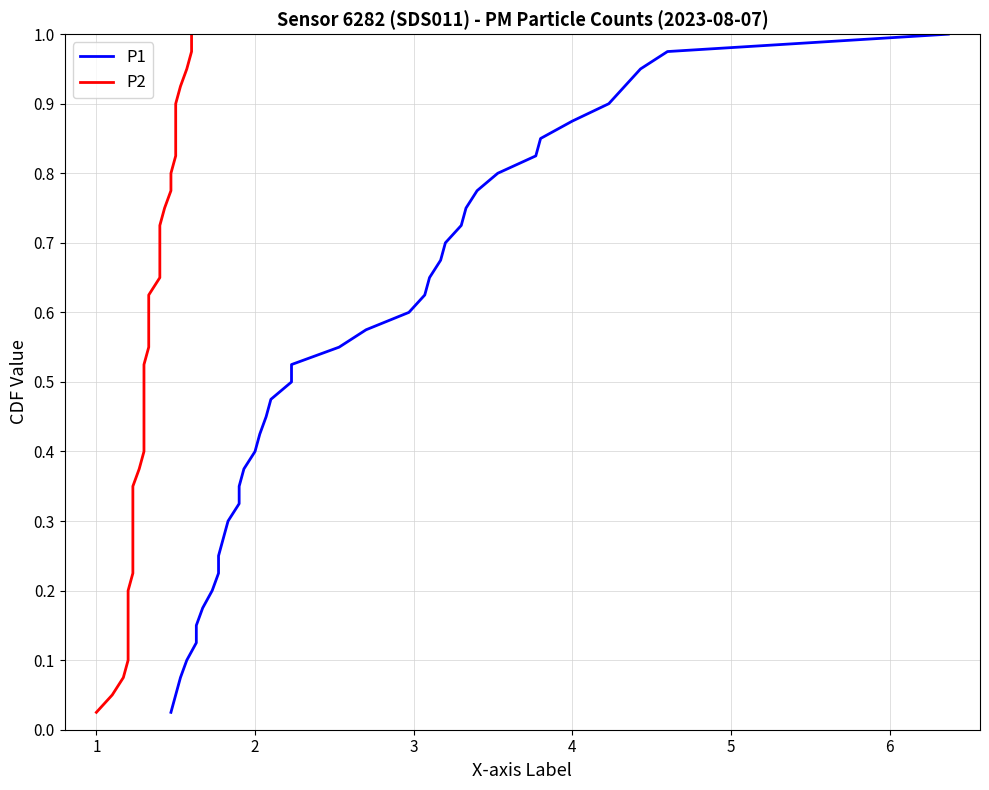

True or false: P2 and P1 intersect in this chart.

False